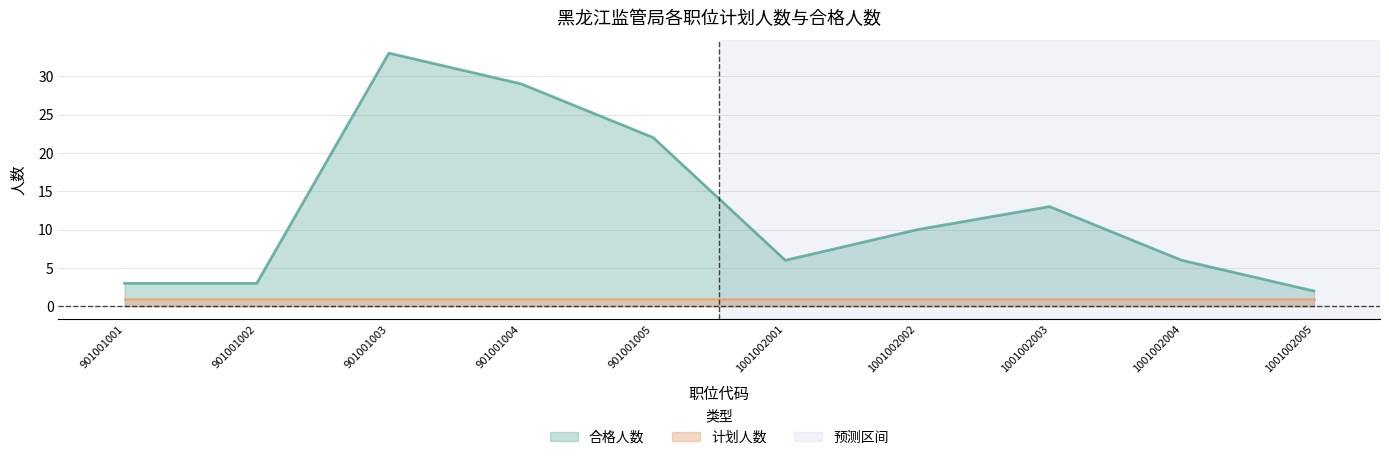

Where does the data first go above 10?

901001003